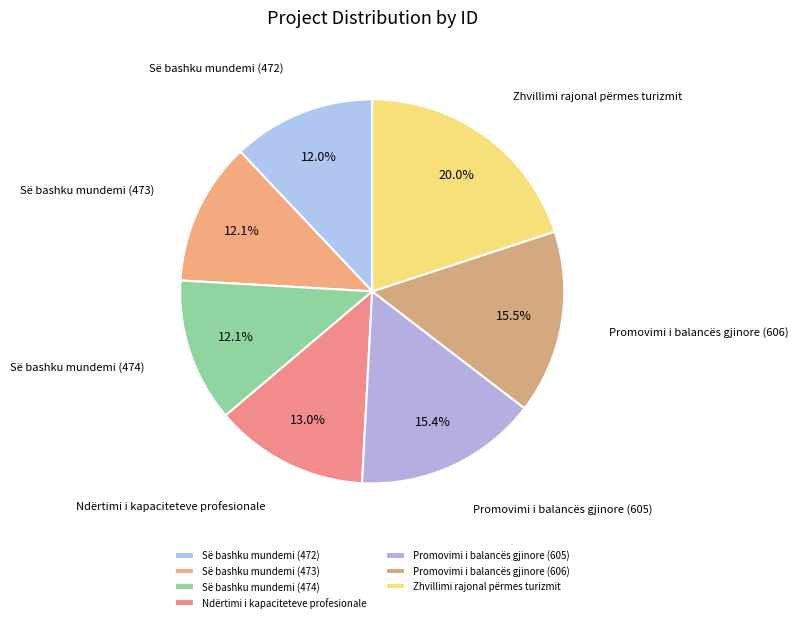

What is the largest slice in the pie chart?

Zhvillimi rajonal përmes turizmit